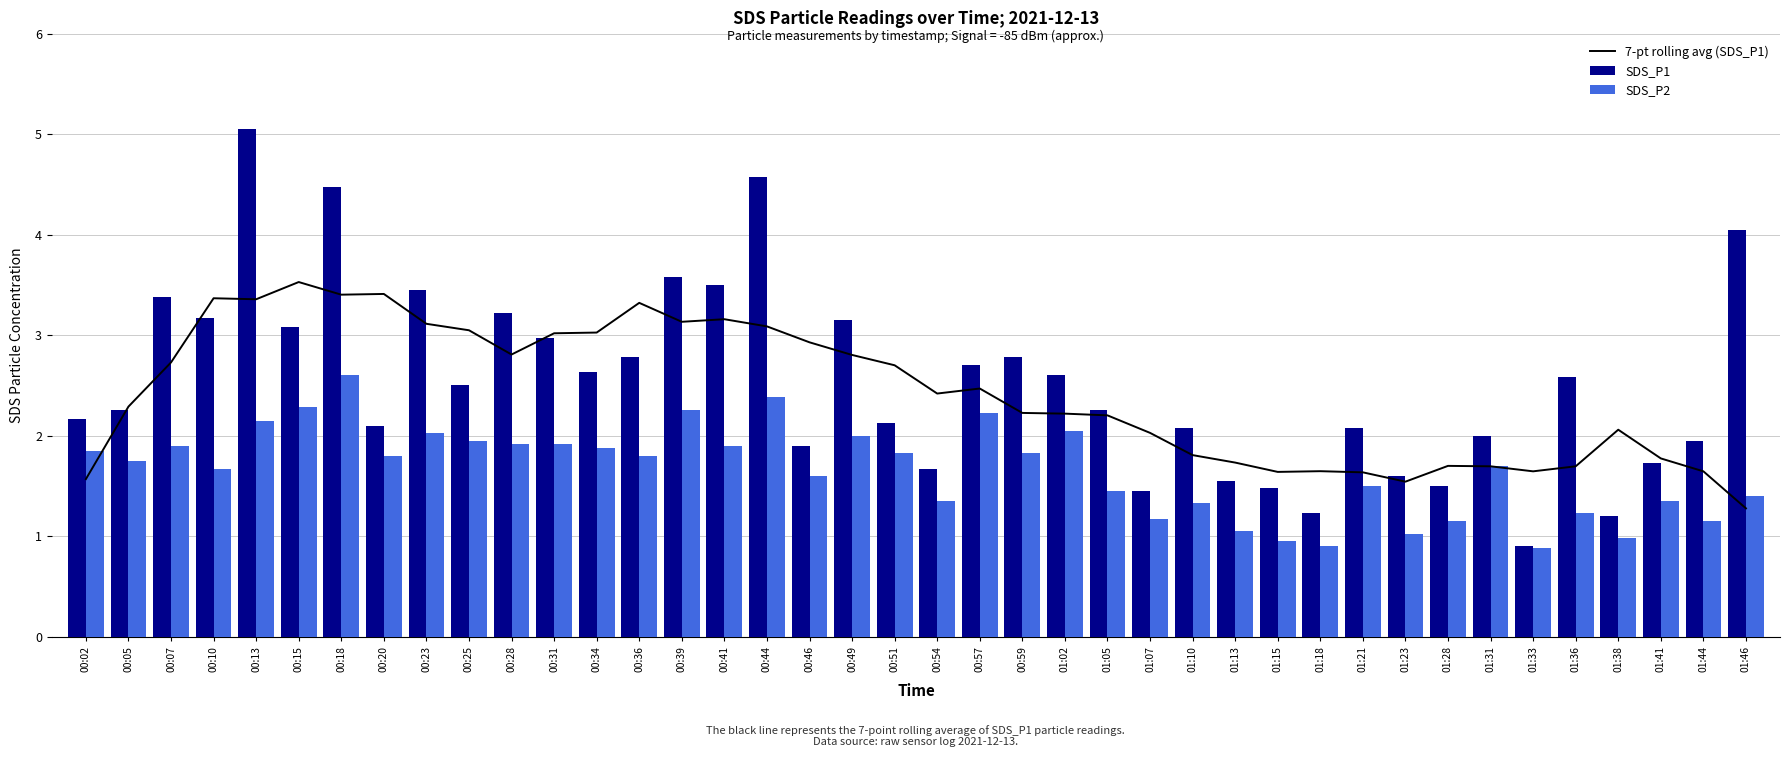

What is the value of the SDS_P1 bar at the 12th from the left?

3.0